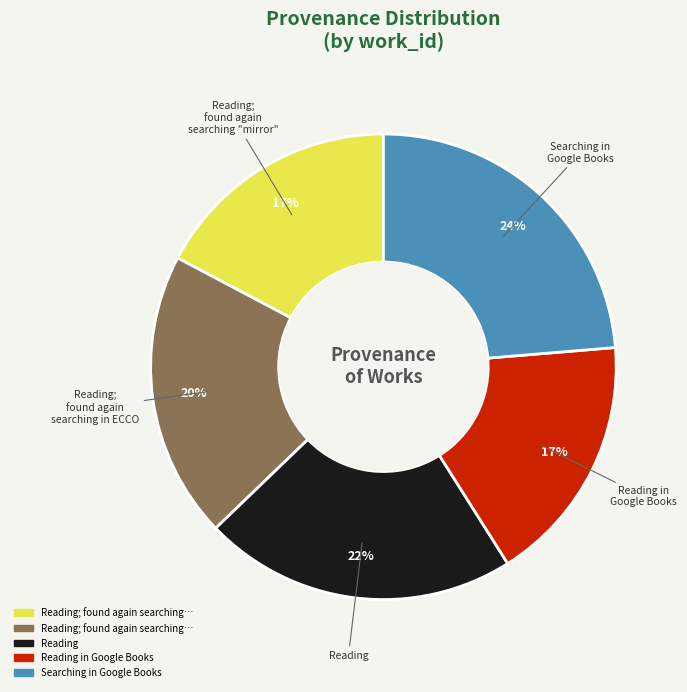

Is there a majority slice in this chart?

No